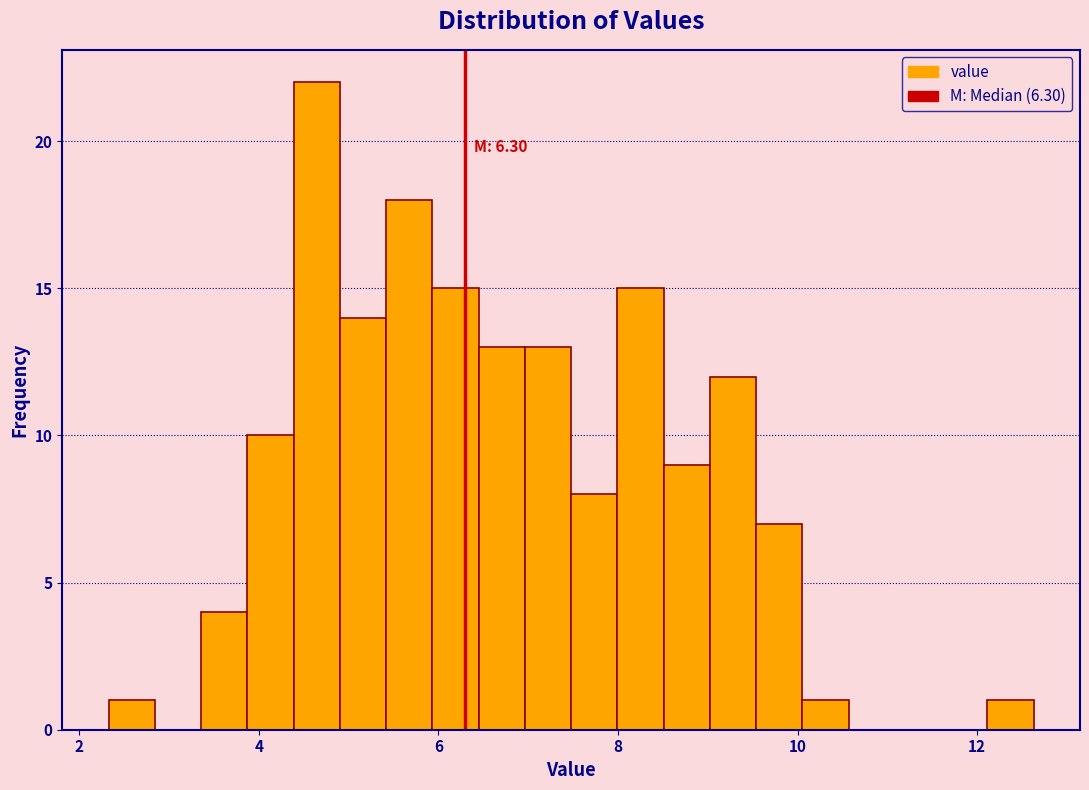

Around what value on the x-axis is the tallest bar? Give the approximate position of its centre, as read against the axis.

4.6